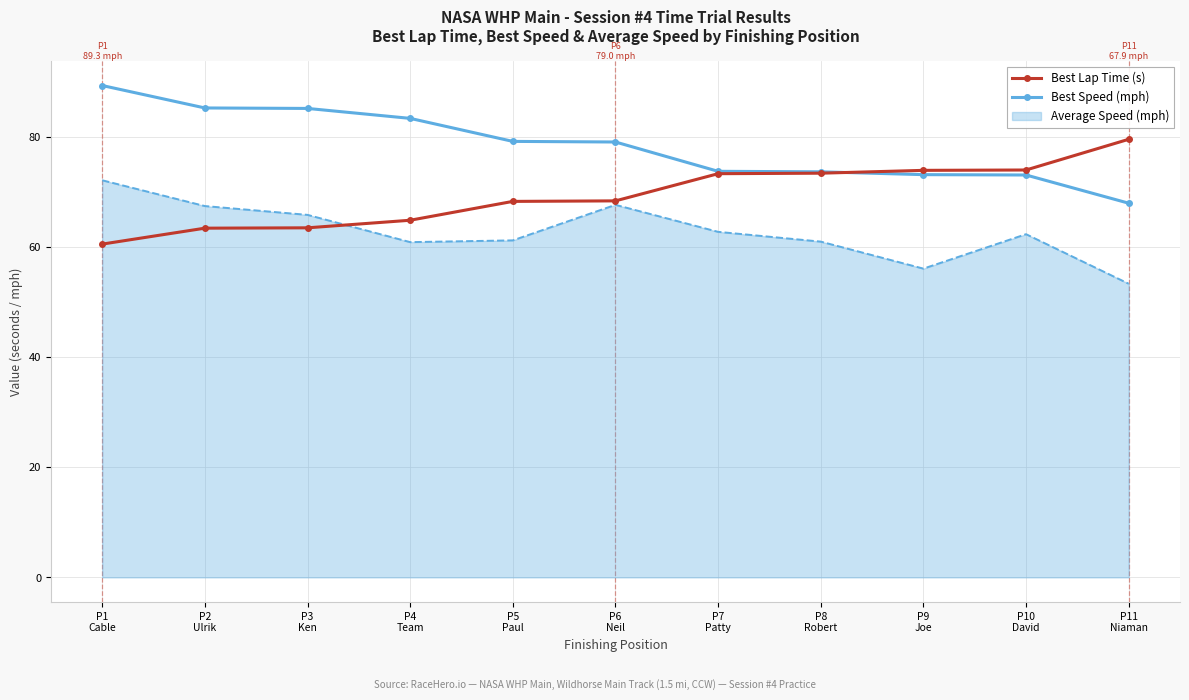

How many distinct data groups are displayed?

3